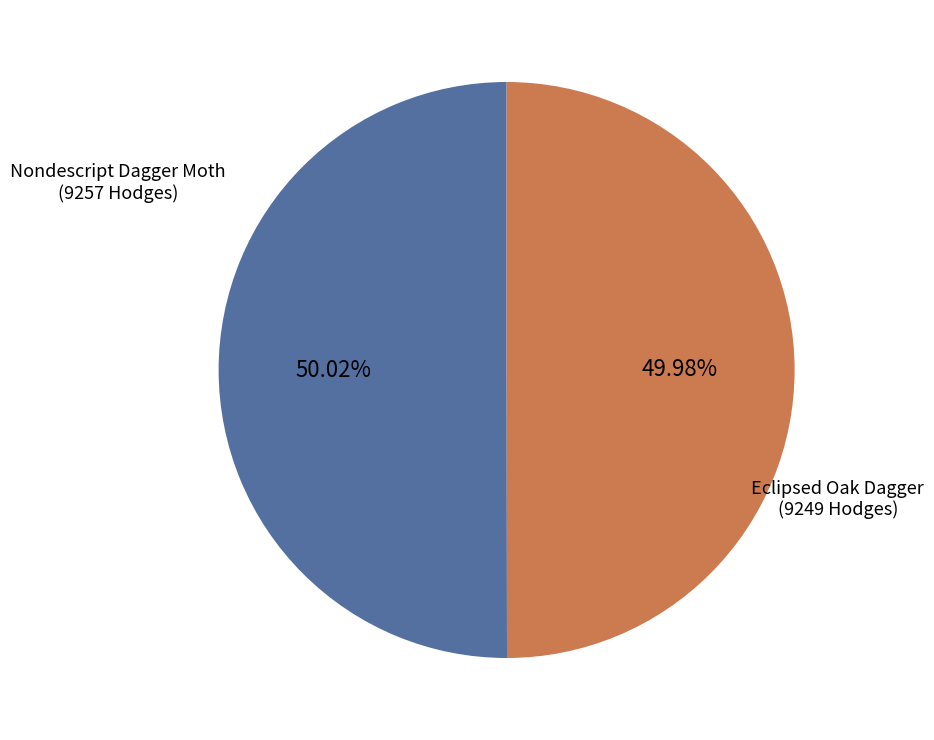

What is the total percentage of Nondescript Dagger Moth and Eclipsed Oak Dagger?

100.0%